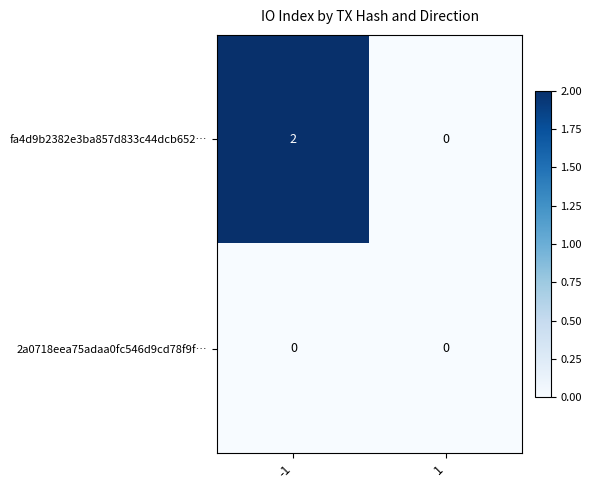

List the series in order of their overall mean, lowest first.

2a0718eea75adaa0fc546d9cd78f9f…, fa4d9b2382e3ba857d833c44dcb652…